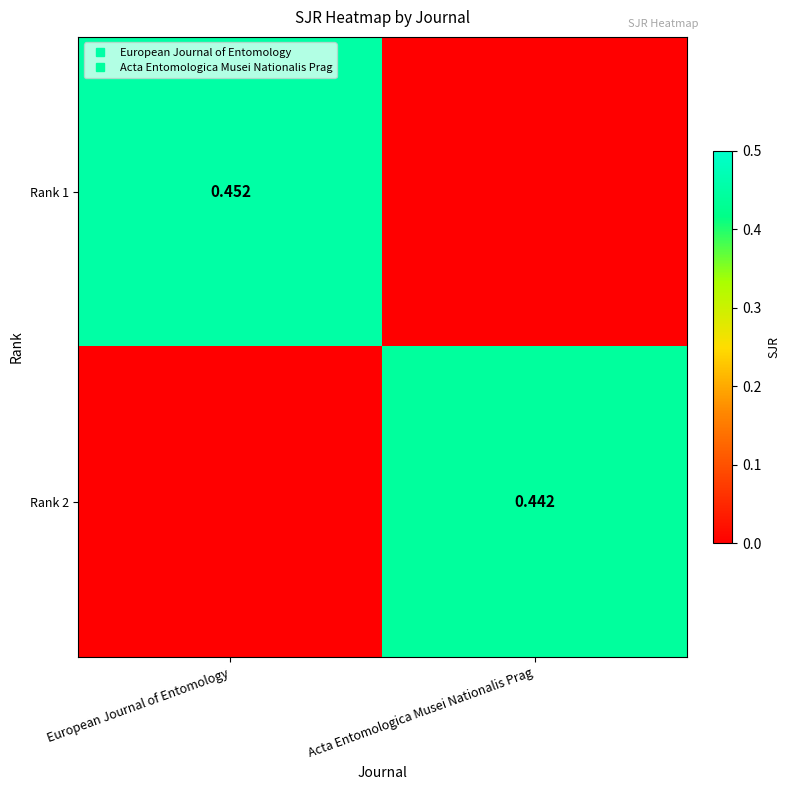

At how many categories does at least one series exceed 0?

2